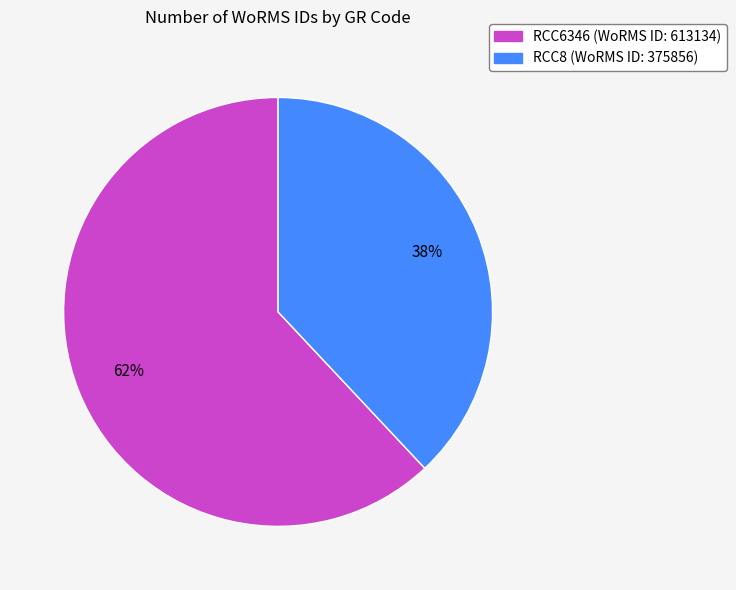

To the nearest percent, what is the average slice percentage?

50%